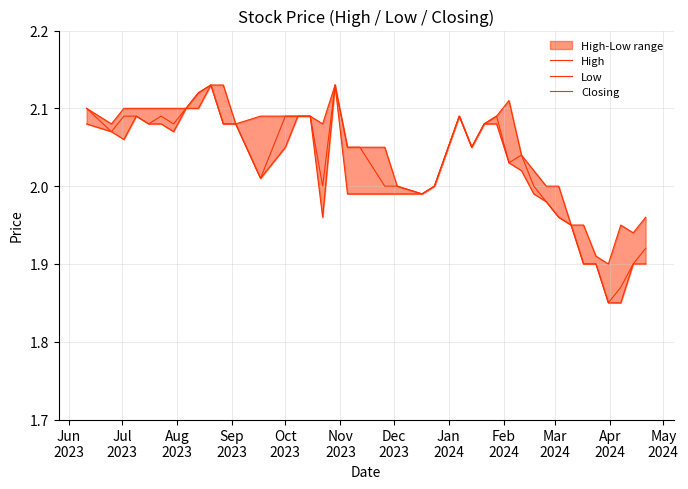

What is the average value of the High series?

2.0